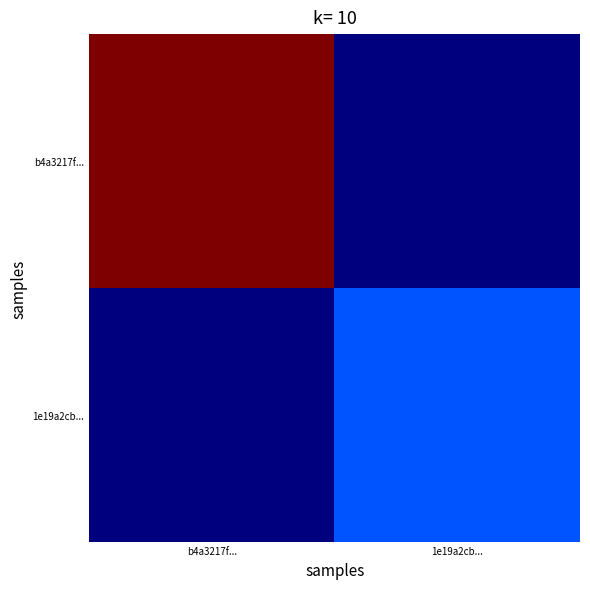

At 1e19a2cb..., list the series in order from largest to smallest.

1e19a2cb..., b4a3217f...